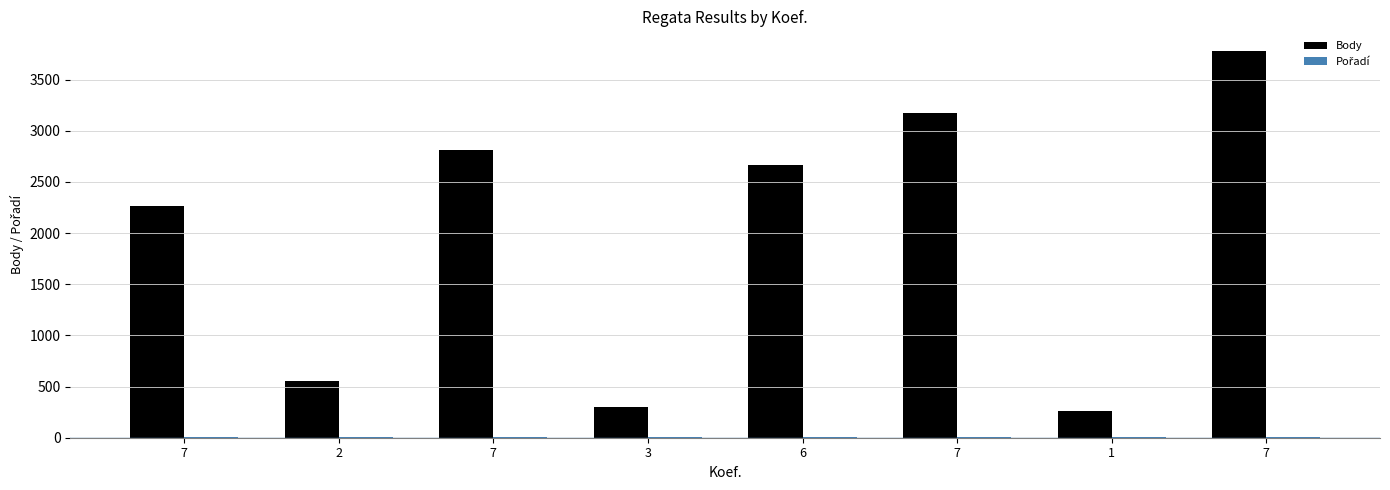

How many groups of bars are there?

8